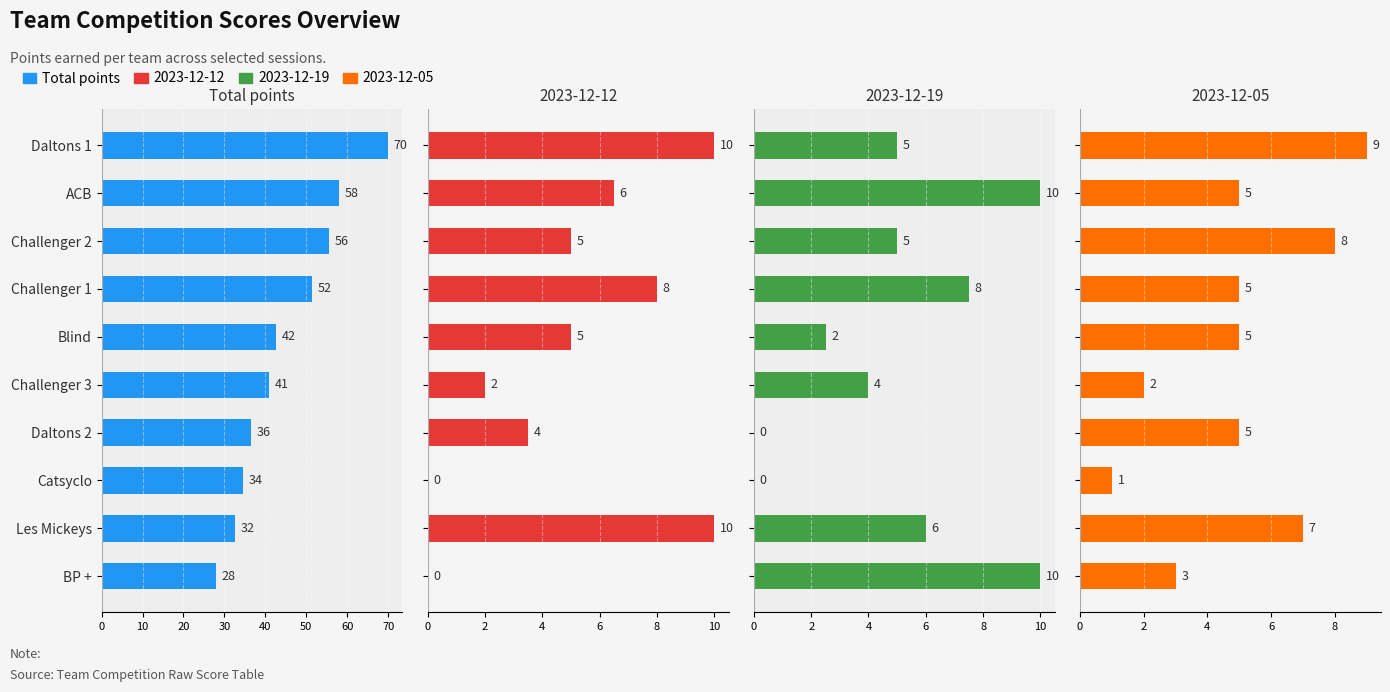

Approximately how many times larger is the value at Challenger 1 compared to Blind?

1.2